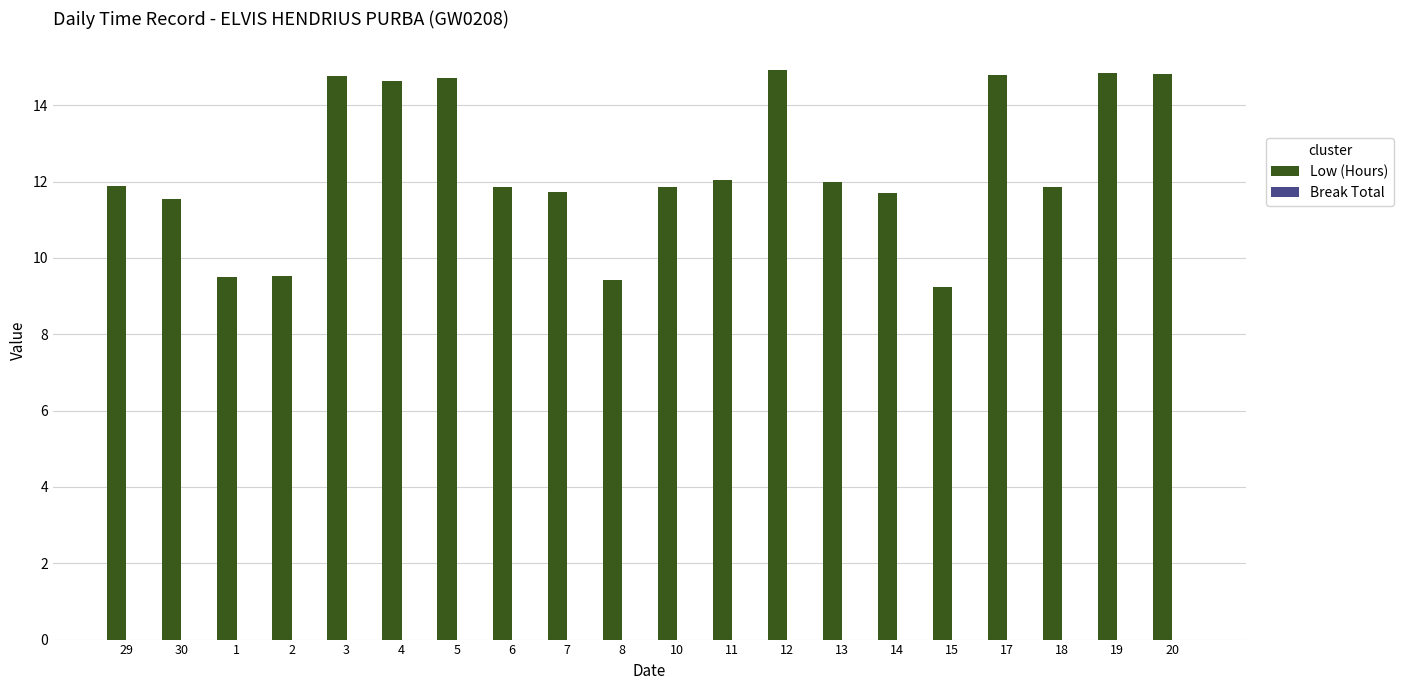

Approximately how many times larger is the value at 3 compared to 5?

1.0